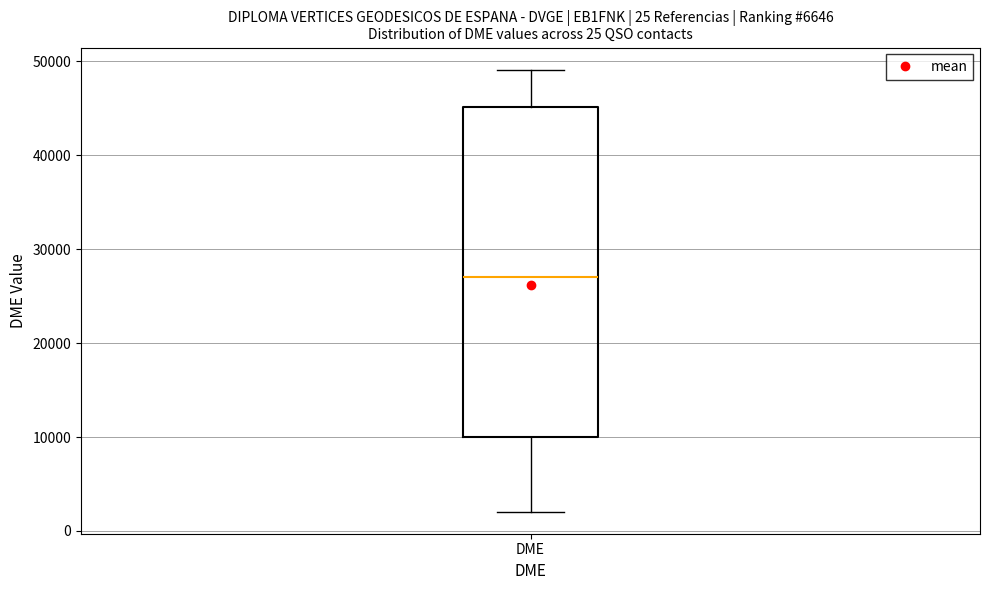

Where does the lower whisker of the box for DME end on the y-axis? The values are not printed on the chart, so give them approximately, as read against the axis.

2000